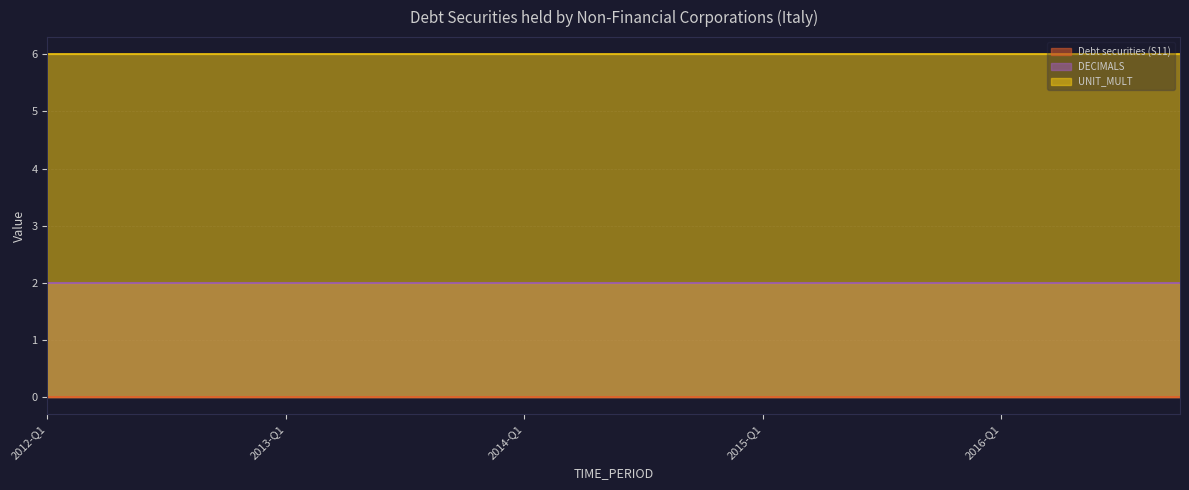

Count the number of categories in the chart.

20